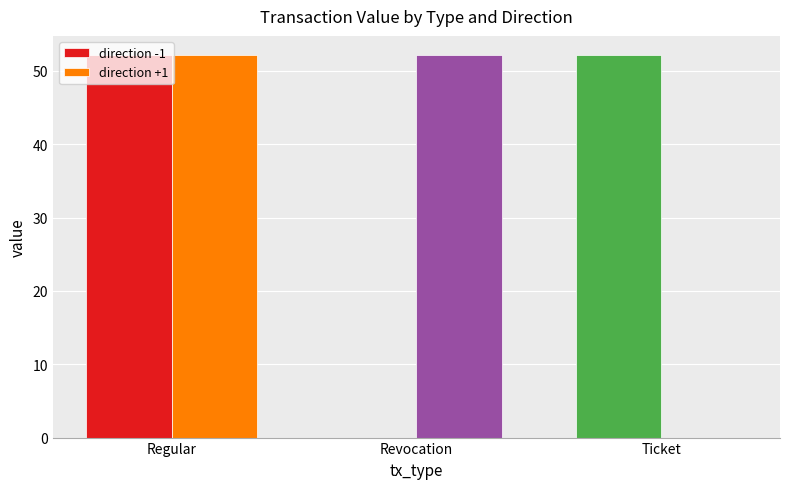

At which label does direction +1 first exceed 52?

Regular